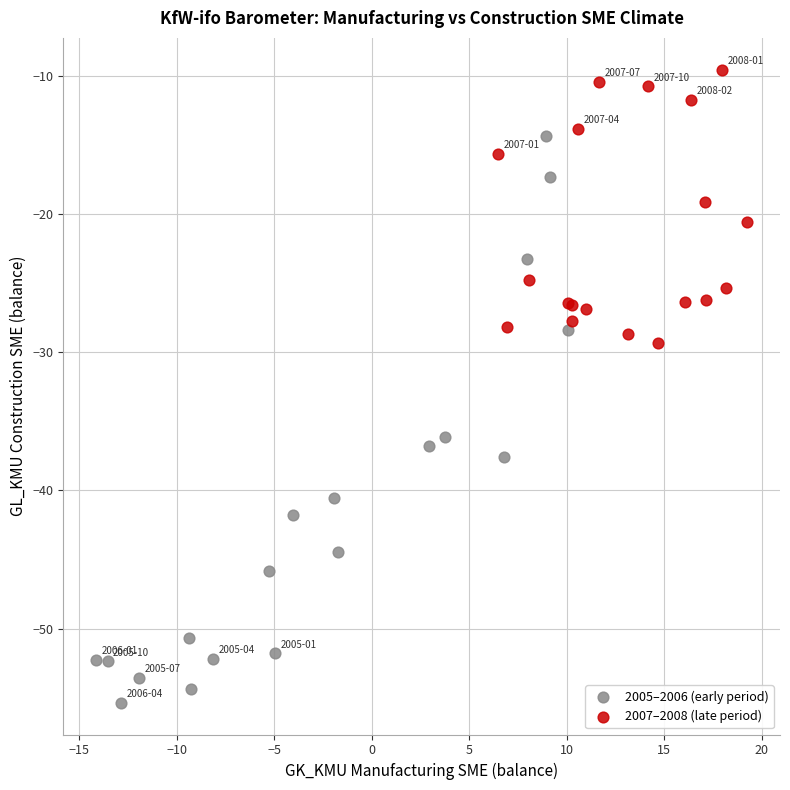

Which series reaches the maximum Y coordinate?

2007–2008 (late period)